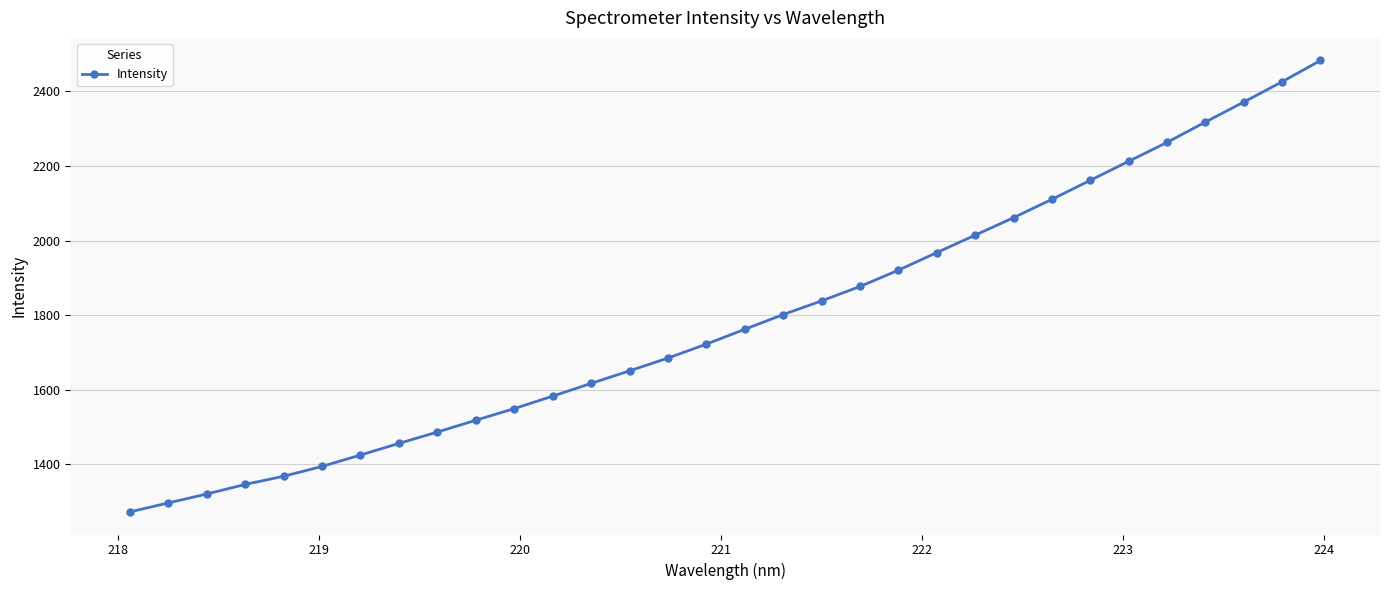

What is the greatest value displayed?

2482.5